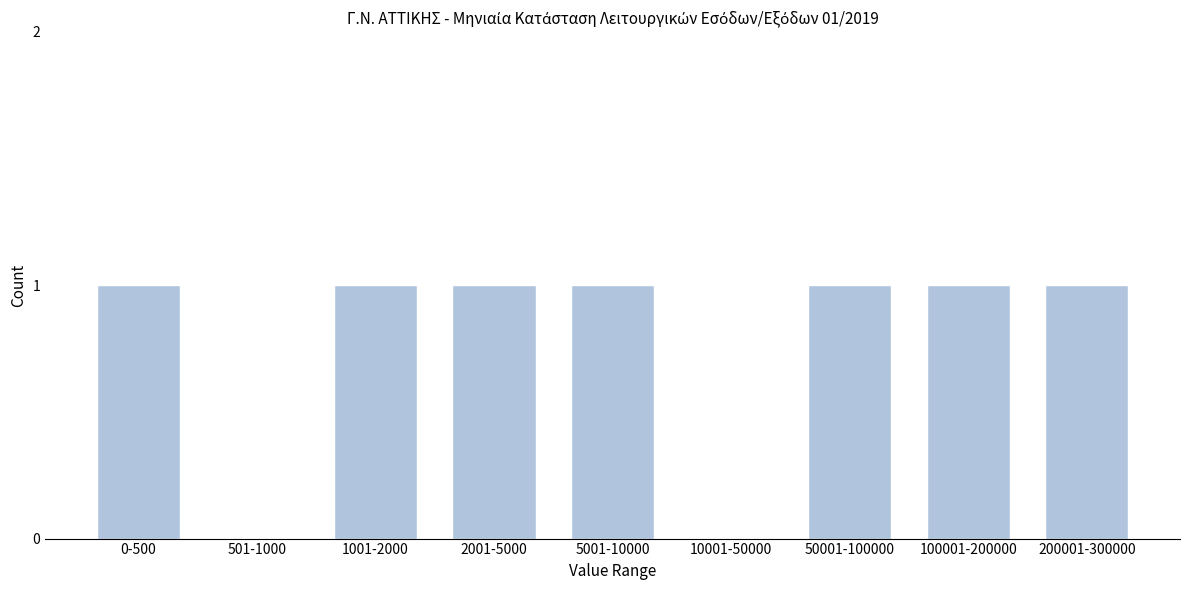

Reading left to right, what are all the values shown in this chart?

0-500=1	501-1000=0	1001-2000=1	2001-5000=1	5001-10000=1	10001-50000=0	50001-100000=1	100001-200000=1	200001-300000=1